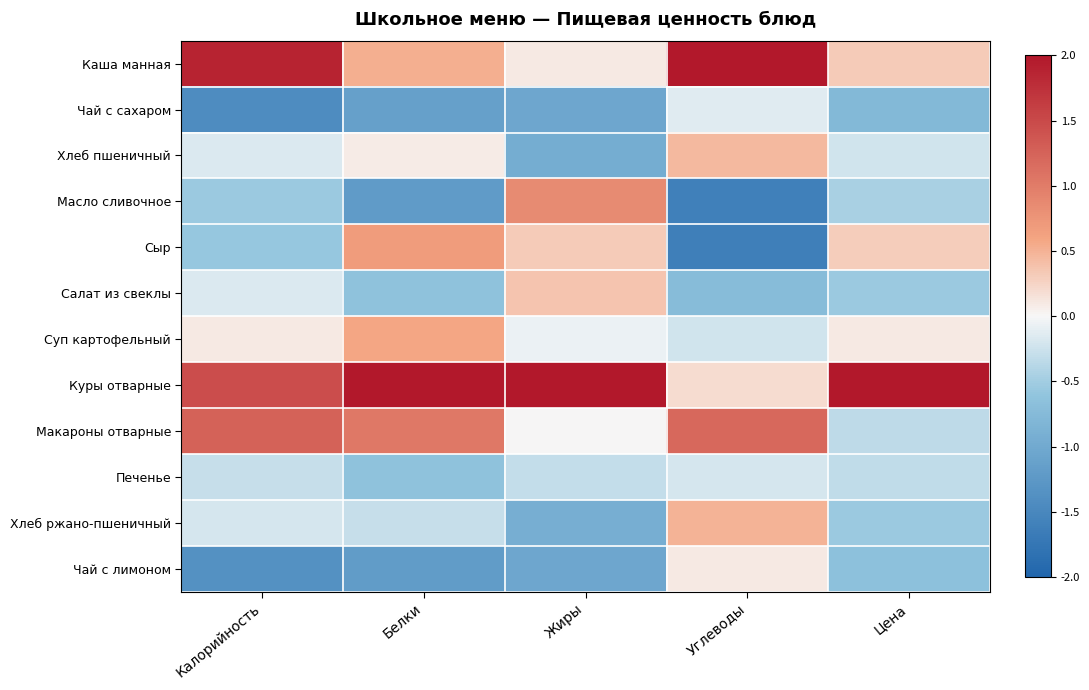

What is the spread (max minus min) of values at Калорийность?

3.3